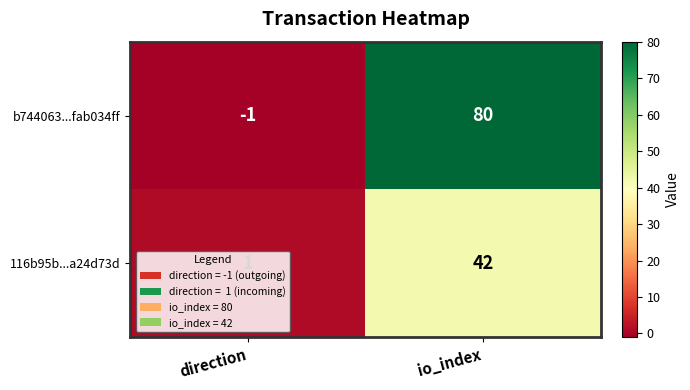

What is the difference between the highest and lowest values at io_index?

38